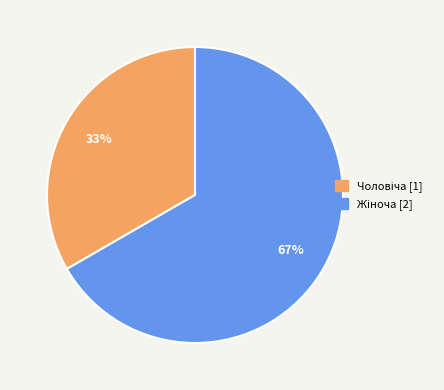

Is there a majority slice in this chart?

Yes